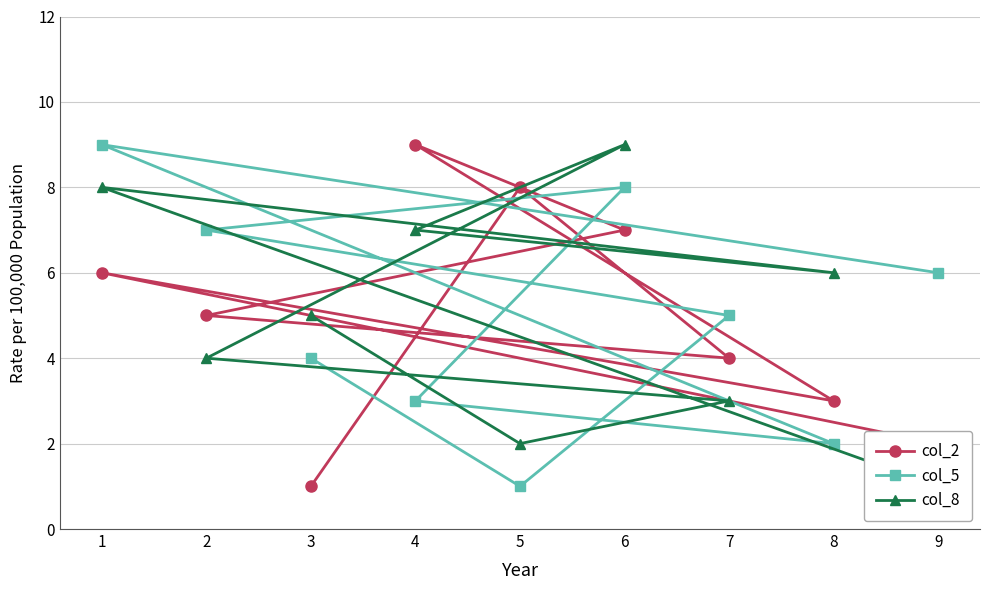

Is it true that col_5 equals 1 at 4?

False